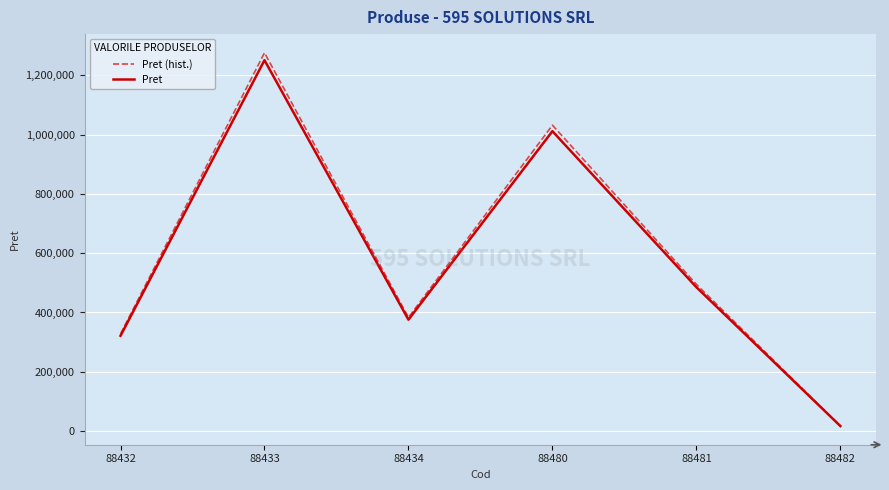

Rank the series at 88480 from highest to lowest value.

Pret (hist.), Pret